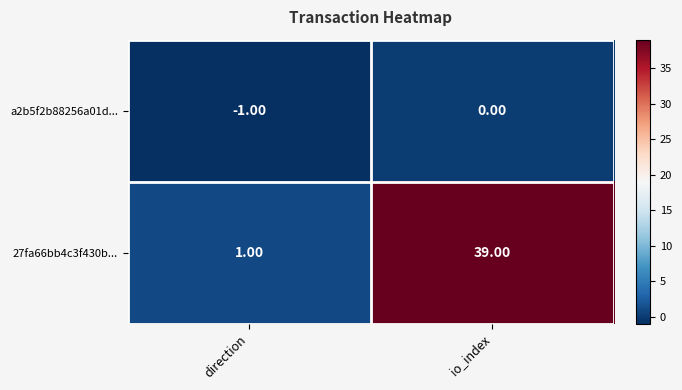

What is the difference between the maximum and minimum values in the 27fa66bb4c3f430b... series?

38